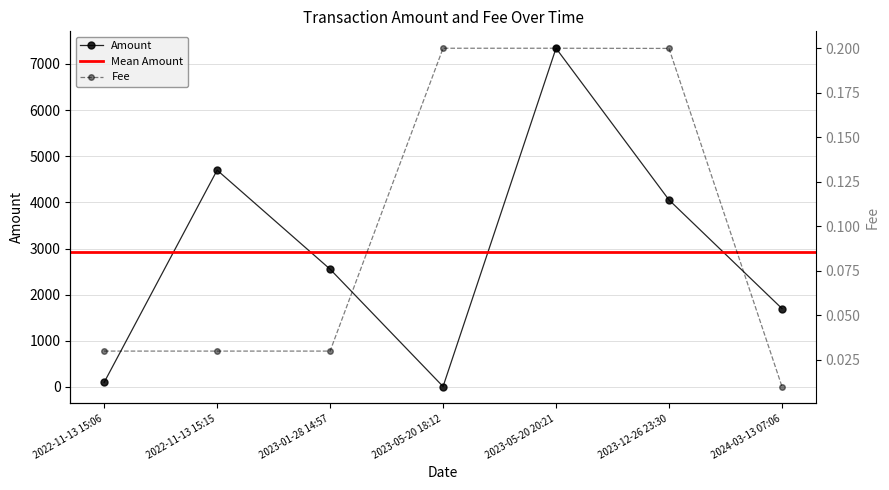

True or false: Amount and Fee intersect in this chart.

False